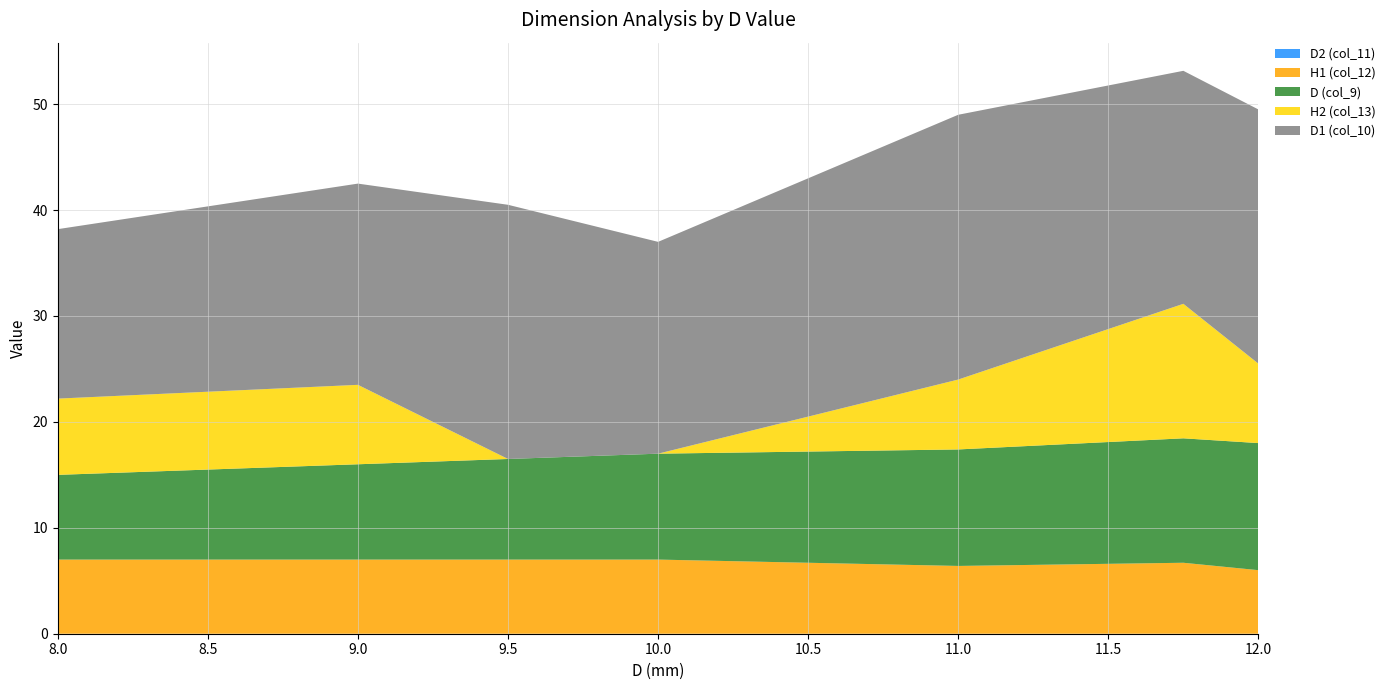

Reading right to left, transcribe all the data shown in this chart.

D1 (col_10): 12=24.0	11.75=22.0	11=25.0	10=20.0	9.5=24.0	9=19.0	8=16.0
H2 (col_13): 12=7.5	11.75=12.7	11=6.6	10=0.0	9.5=0.0	9=7.5	8=7.2
D (col_9): 12=12.0	11.75=11.8	11=11.0	10=10.0	9.5=9.5	9=9.0	8=8.0
H1 (col_12): 12=6.0	11.75=6.7	11=6.4	10=7.0	9.5=7.0	9=7.0	8=7.0
D2 (col_11): 12=0.0	11.75=0.0	11=0.0	10=0.0	9.5=0.0	9=0.0	8=0.0